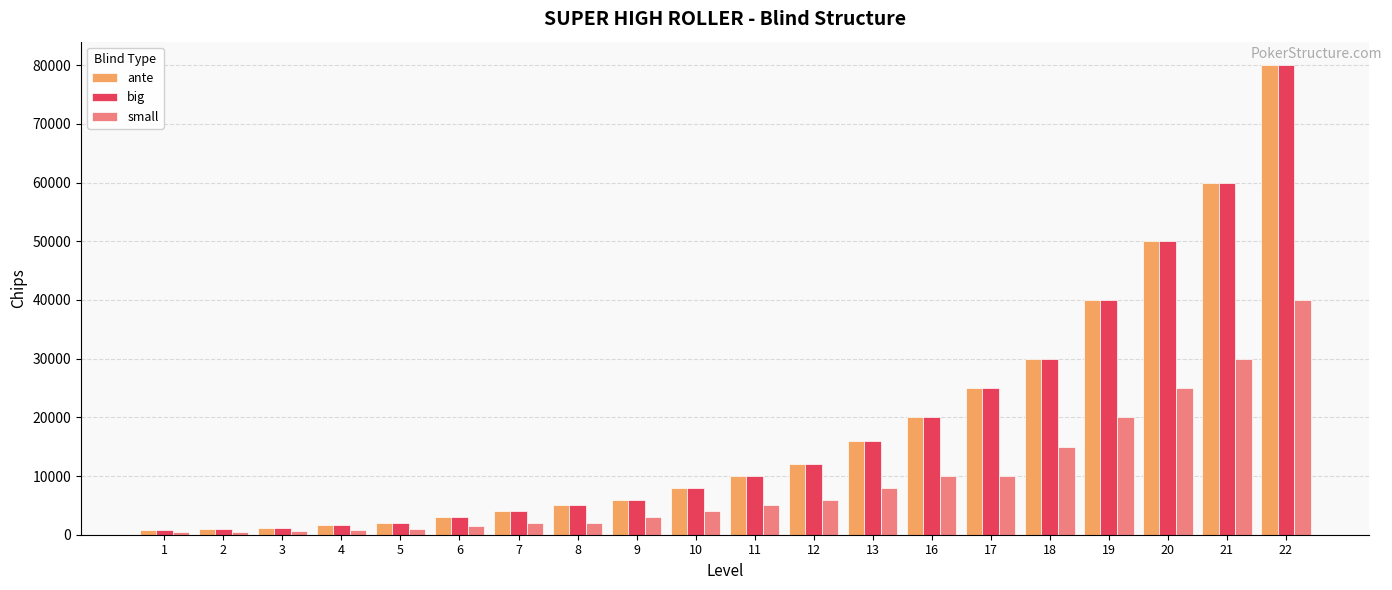

What is the average value of the ante series?

18780